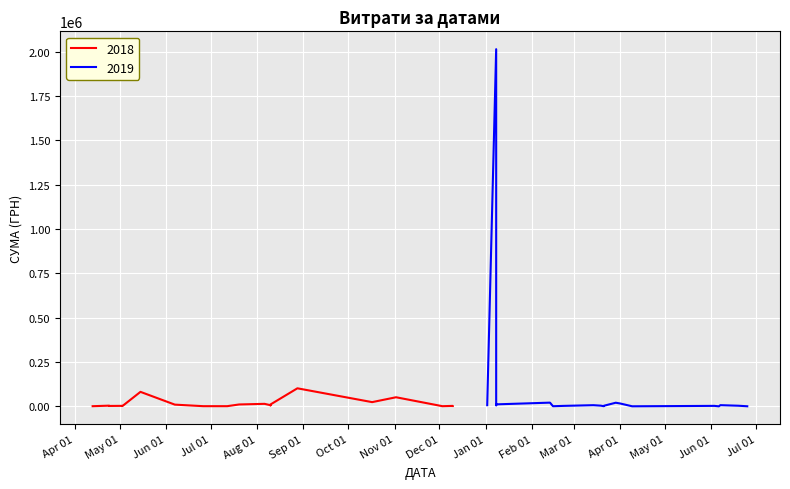

What is the smallest value displayed?

423.4